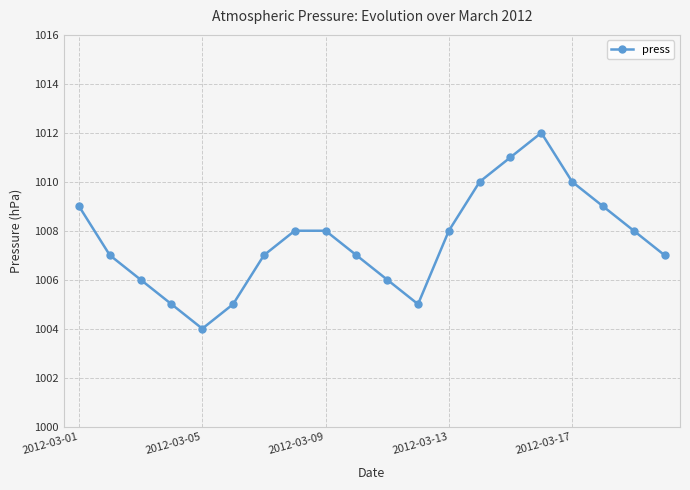

What is the difference between the second highest and second lowest values?

6